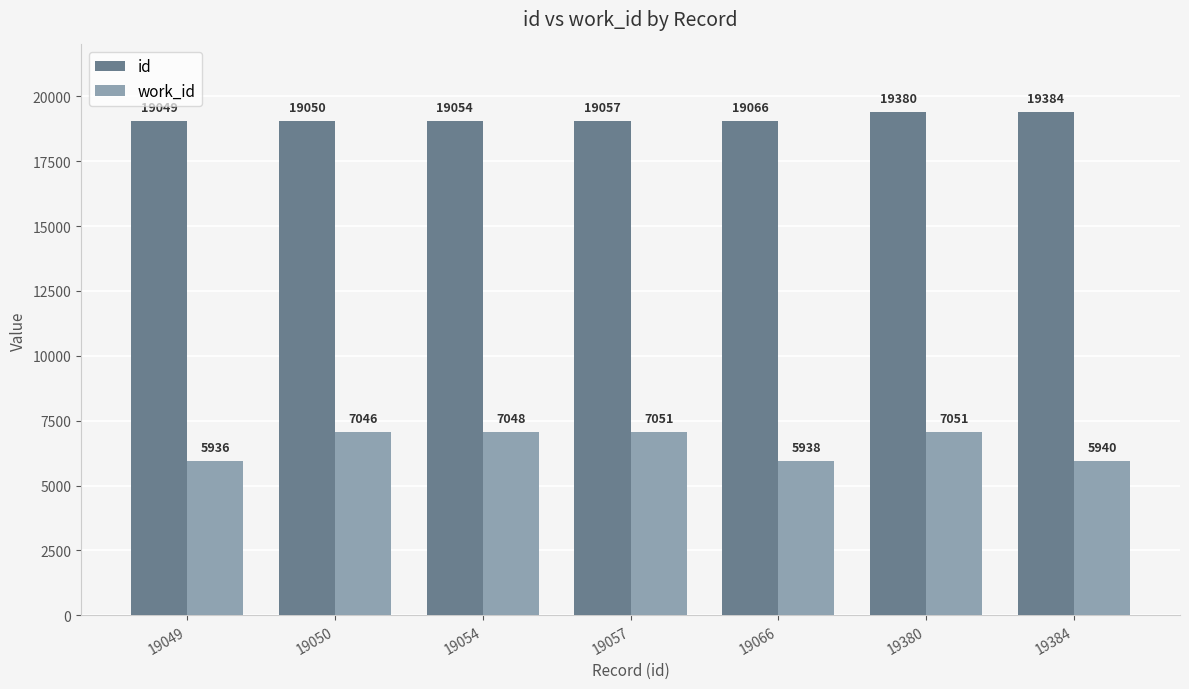

What is the spread (max minus min) of values at 19054?

12006